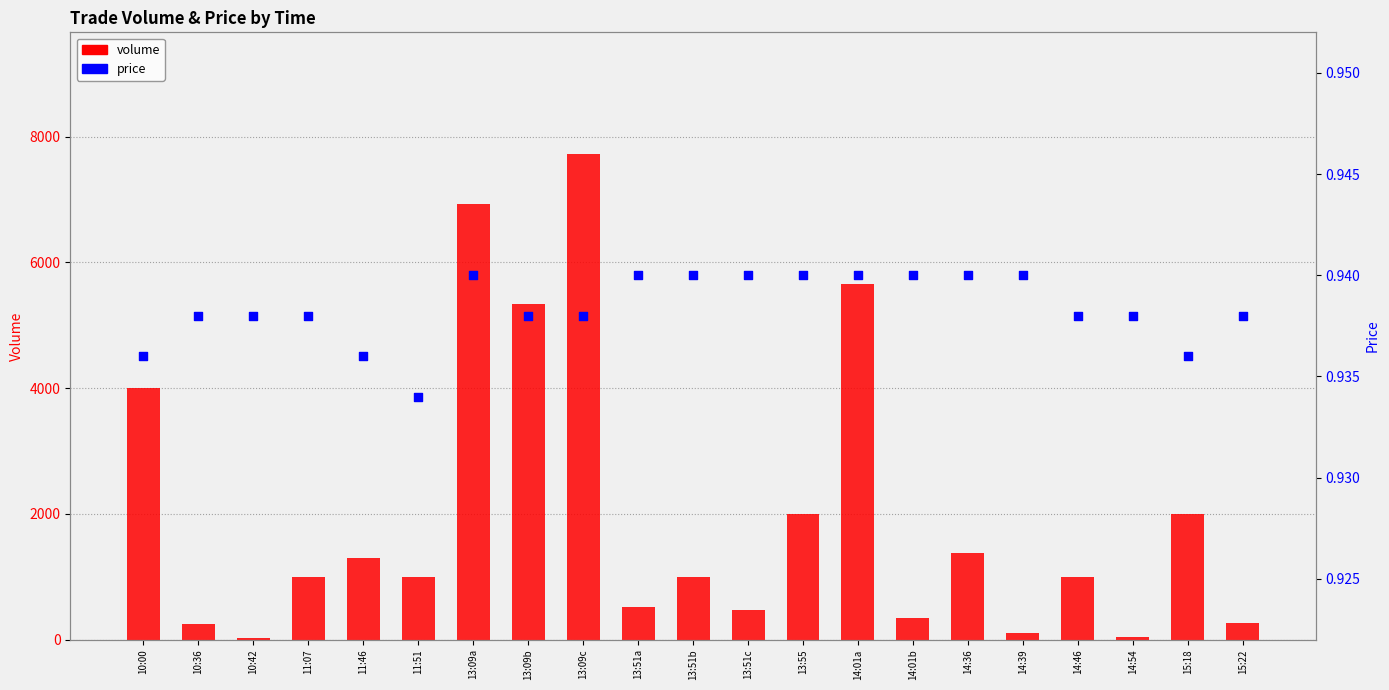

Which series reaches the minimum Y coordinate?

price